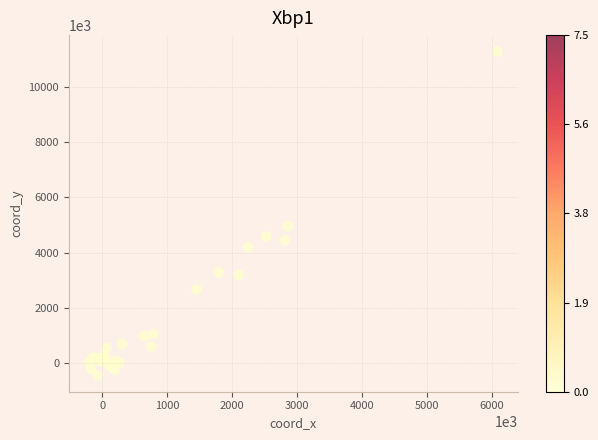

What Y value in the scatter plot is closest to 5422379?

4965624.1